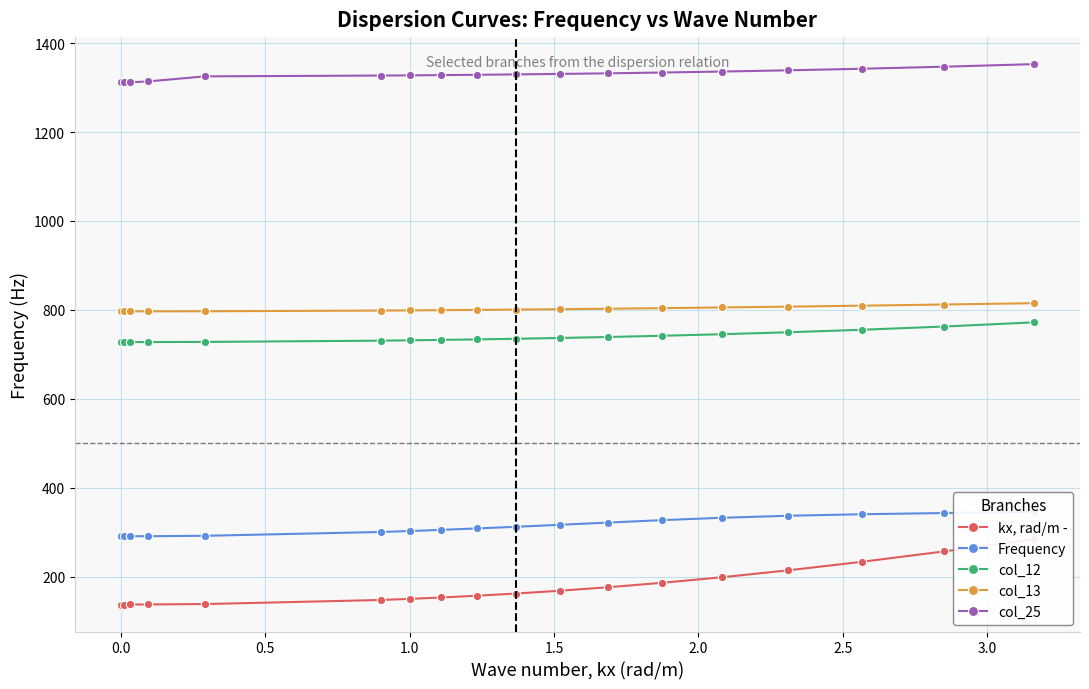

What is the difference between the maximum and minimum values in the col_25 series?

41.1